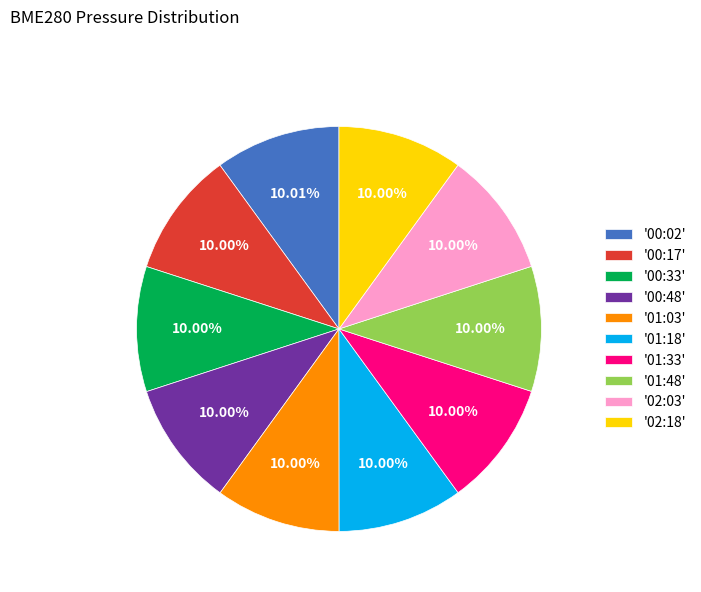

Do '01:33' and '01:18' together represent more than half of the pie?

No